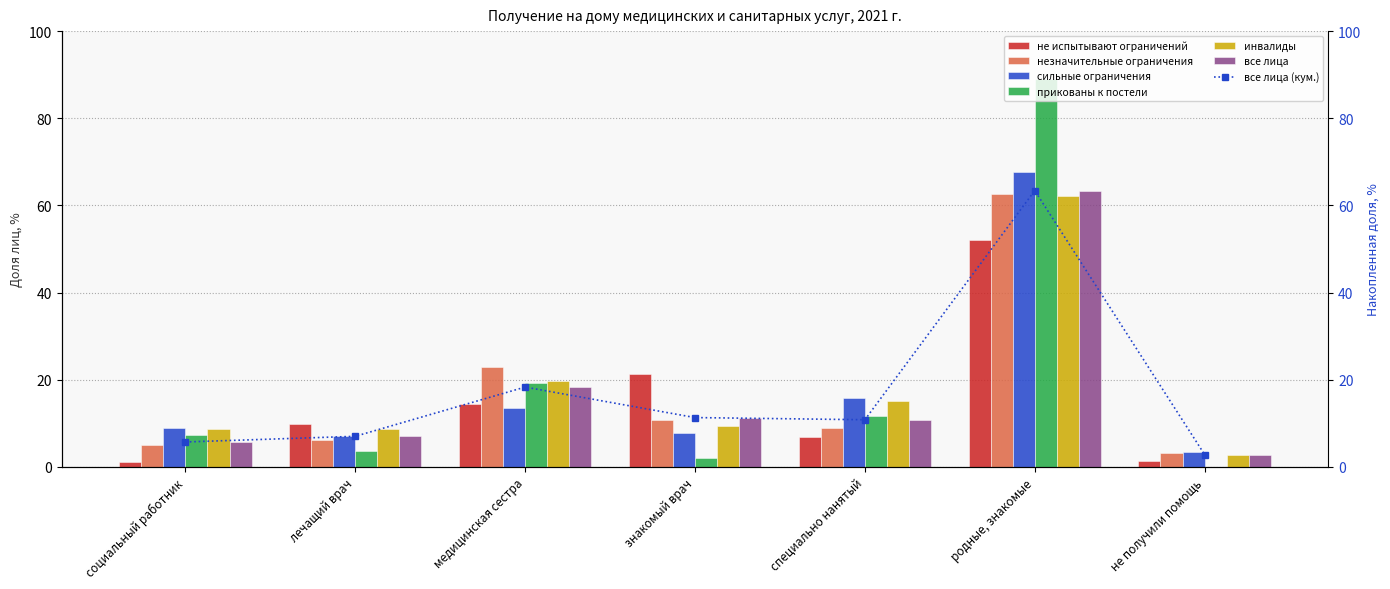

Which label corresponds to the largest value in the chart?

родные, знакомые